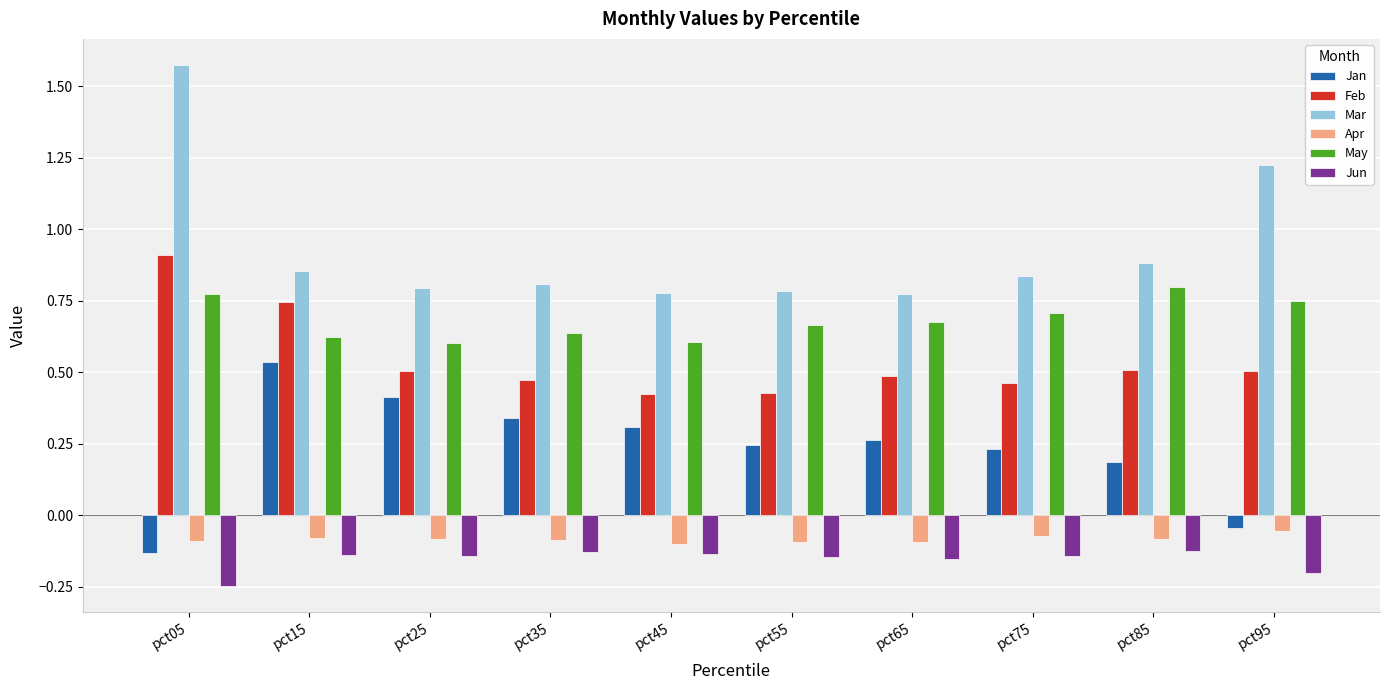

Between pct15 and pct25, which series saw the biggest shift?

Feb